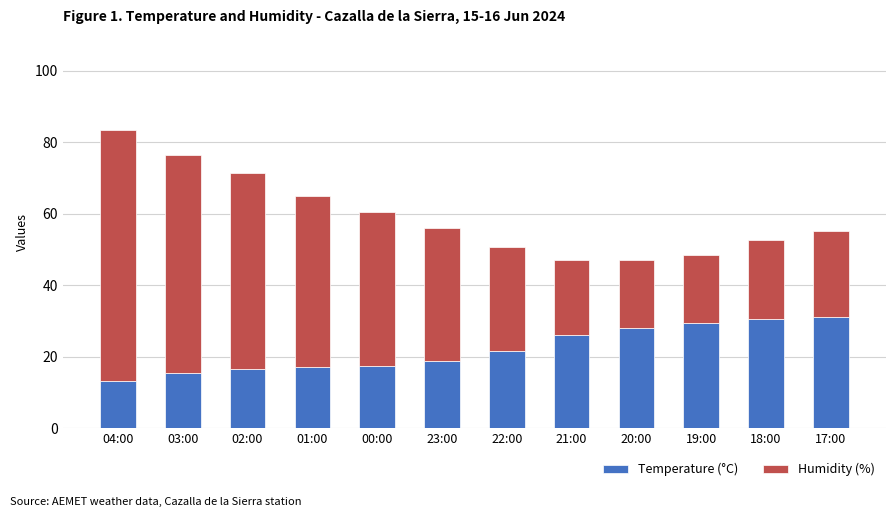

What are all the series names shown in the legend?

Temperature (°C), Humidity (%)